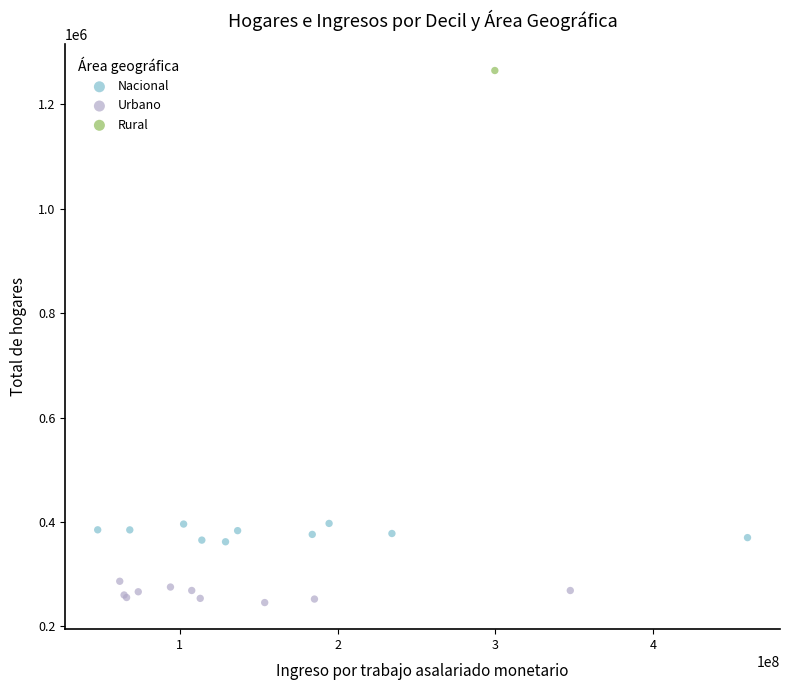

Which series contains the lowest Y value?

Urbano